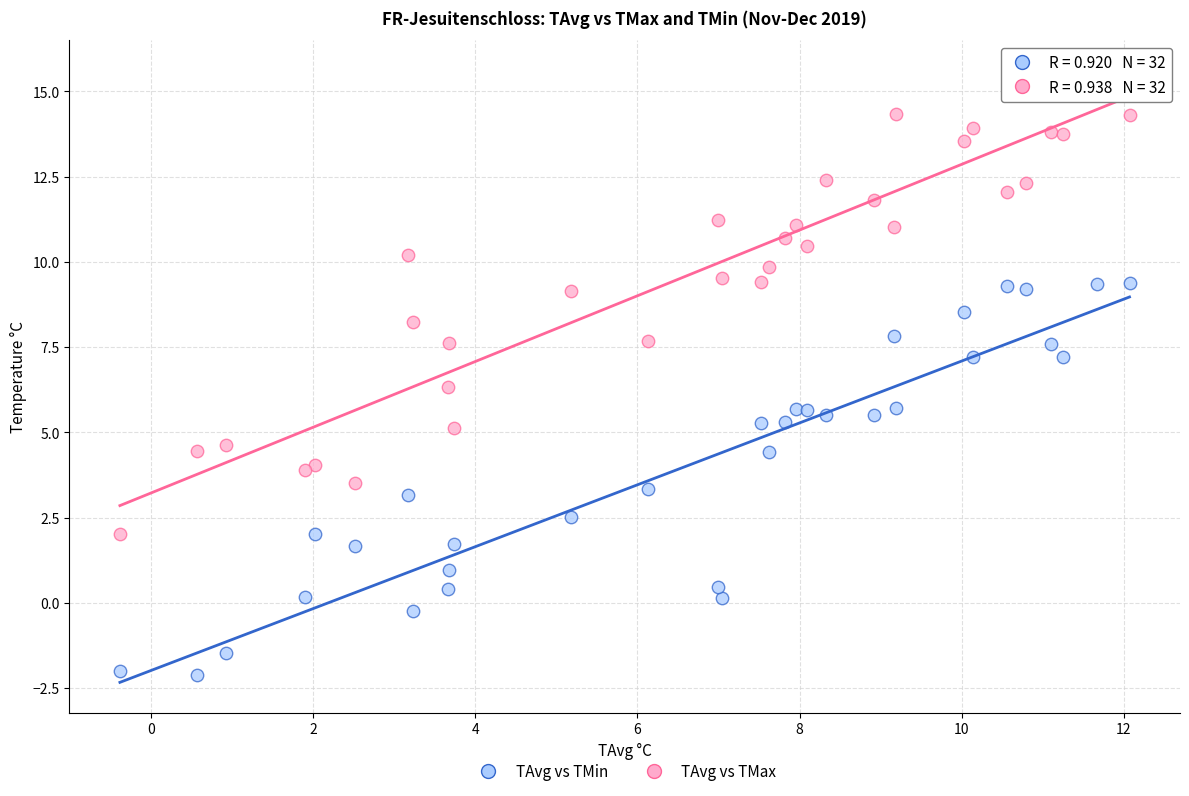

What is the X range (max minus min) for the scatter plot?

12.5